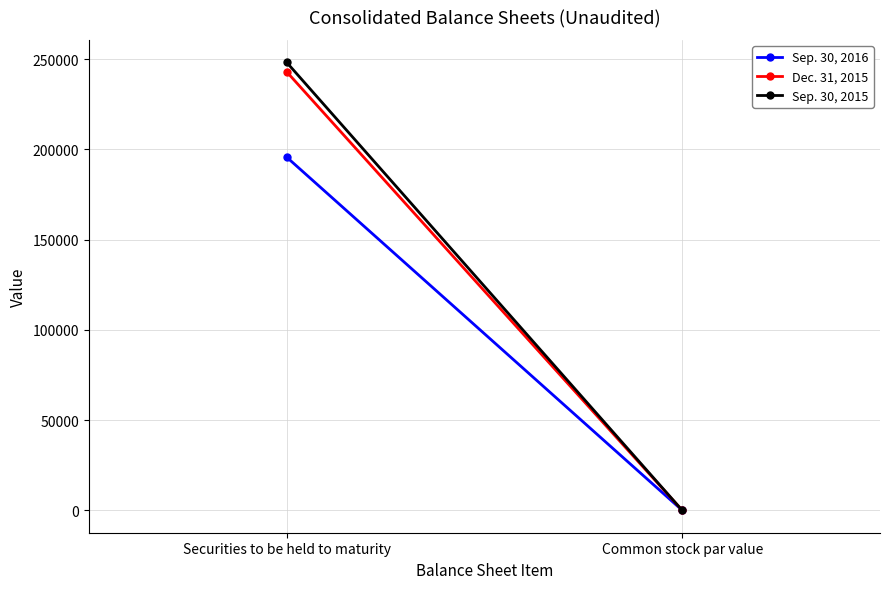

List the labels in order of Dec. 31, 2015 value, smallest first.

Common stock par value, Securities to be held to maturity